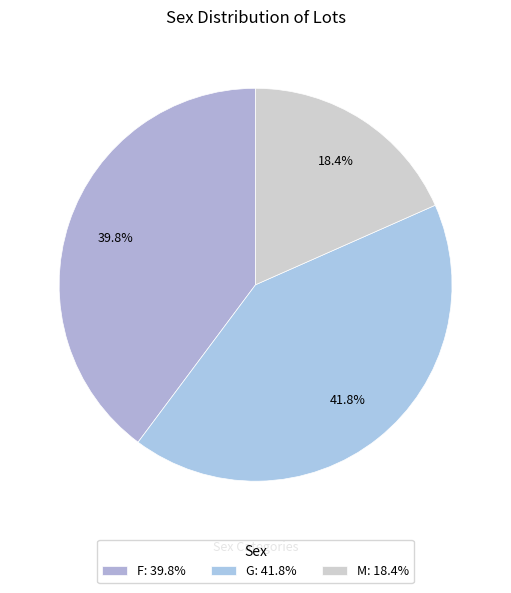

Is G the majority of the pie?

No